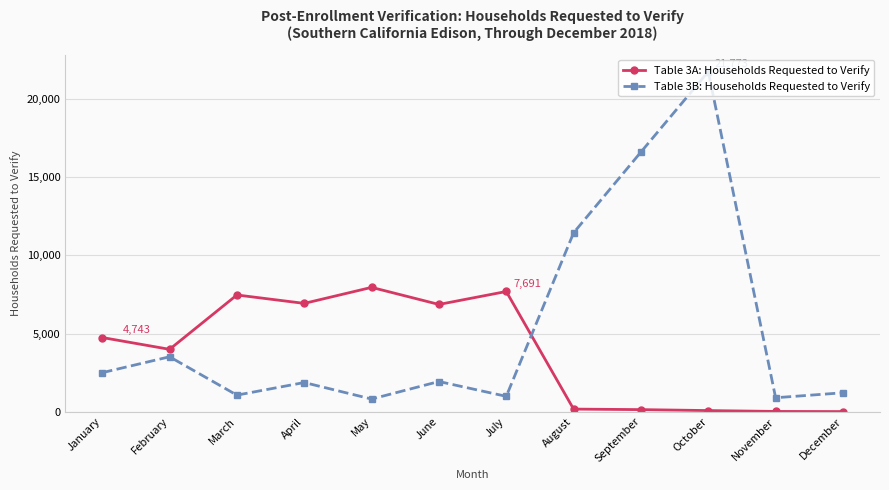

At which label is Table 3B: Households Requested to Verify closest to 11288?

August